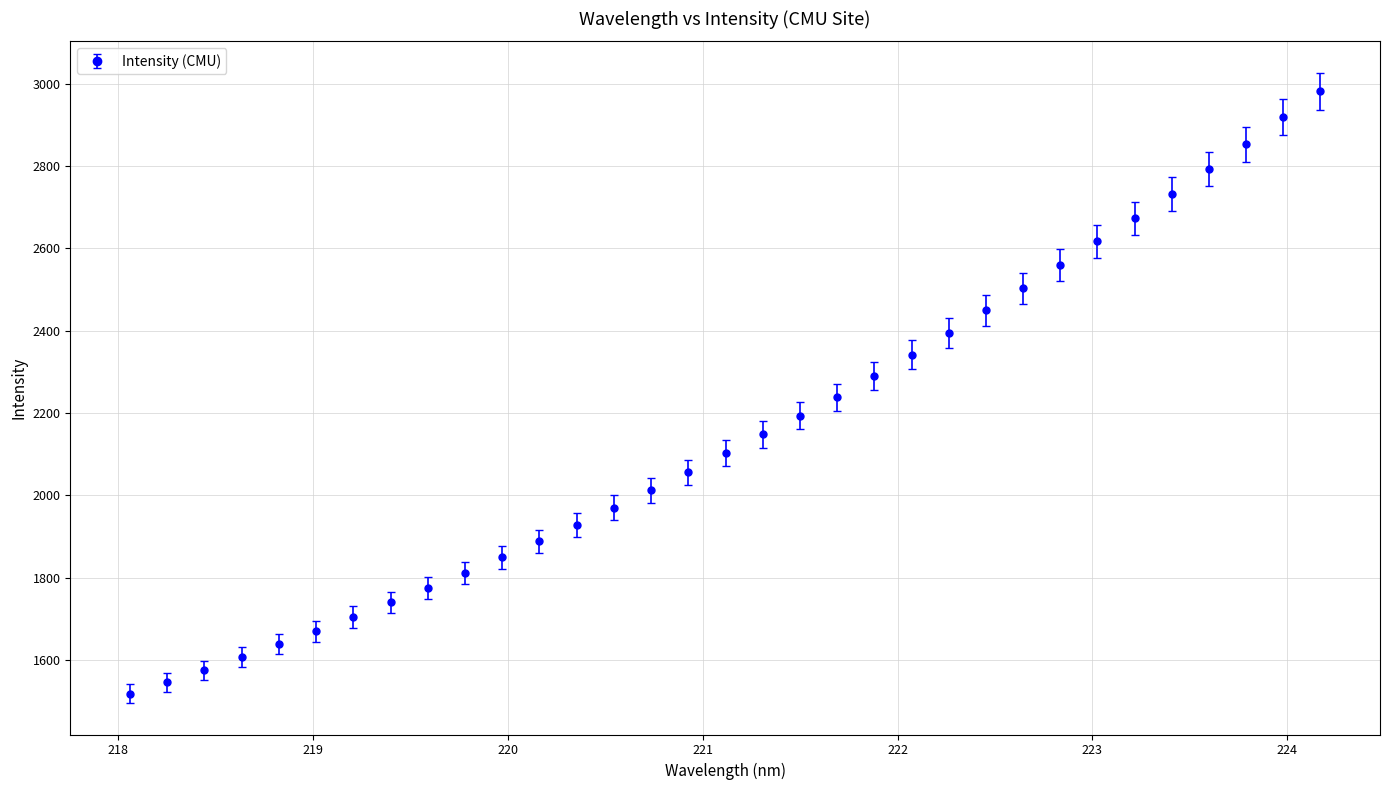

True or false: the data has more than 2 interior local peaks.

False